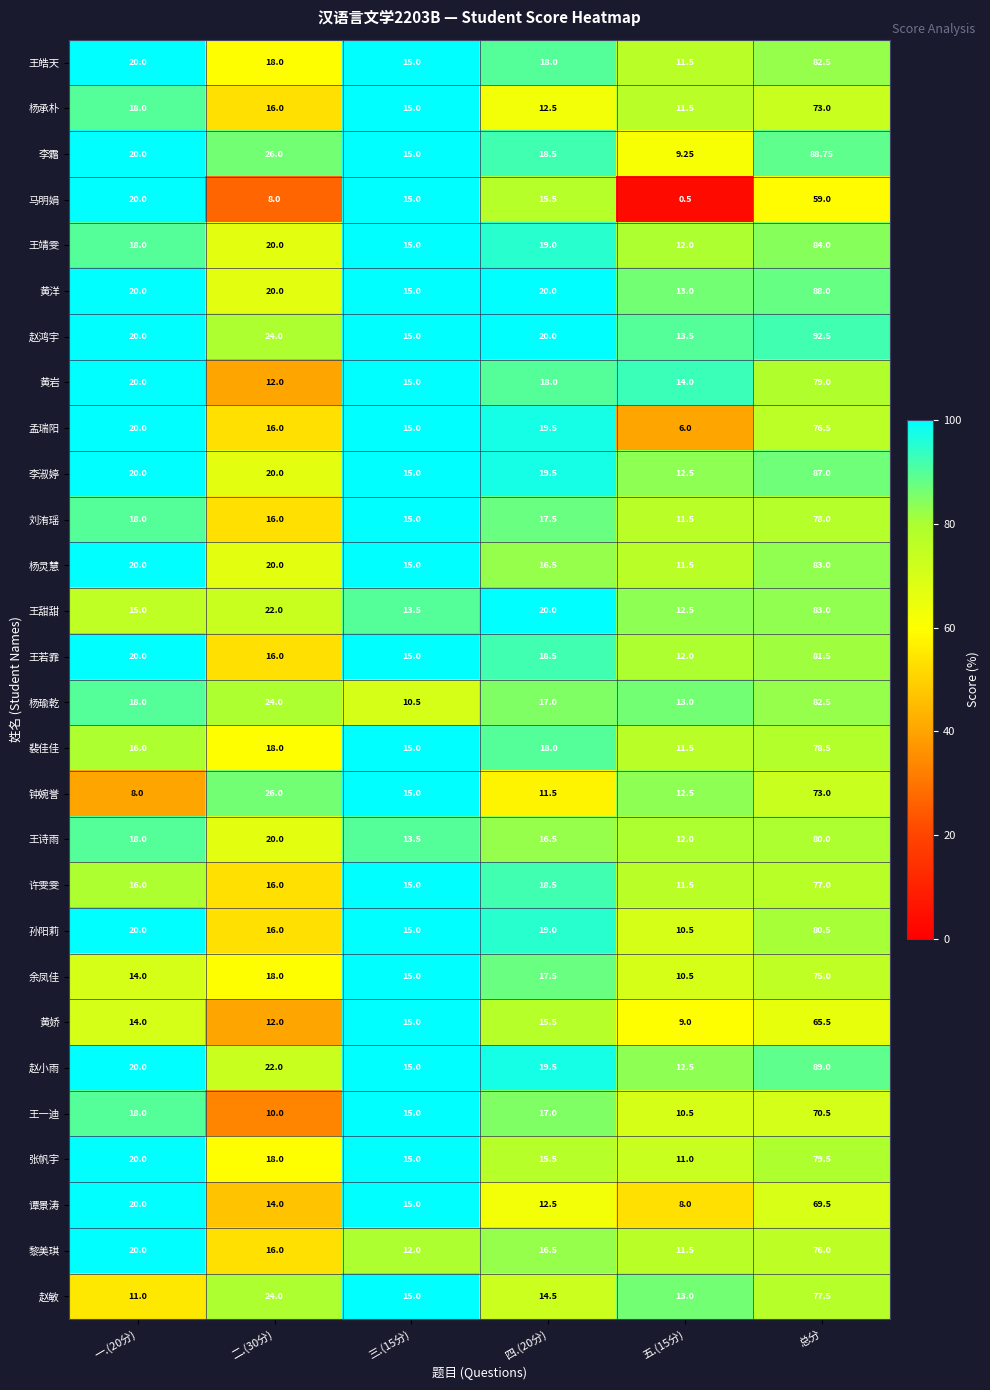

Which label corresponds to the largest value in the chart?

总分